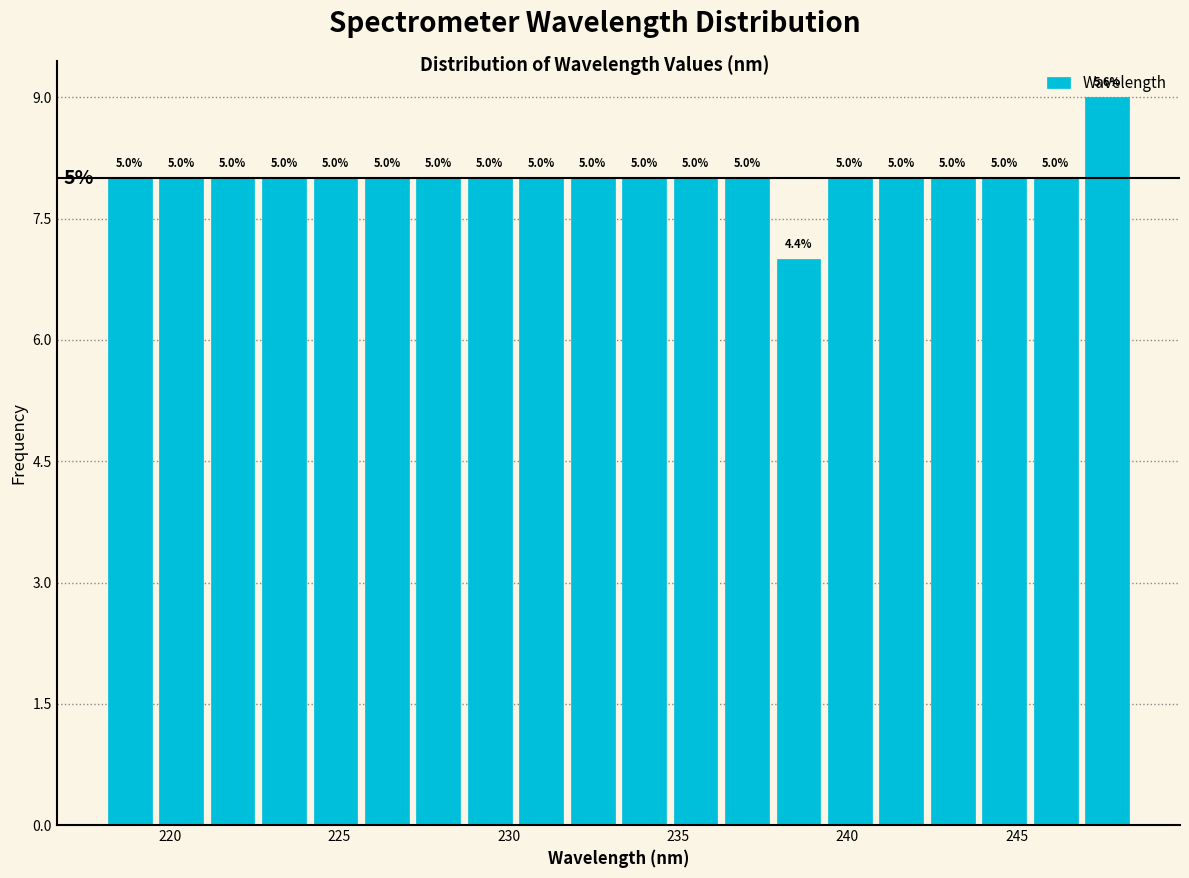

Around what value on the x-axis is the tallest bar? Give the approximate position of its centre, as read against the axis.

247.5